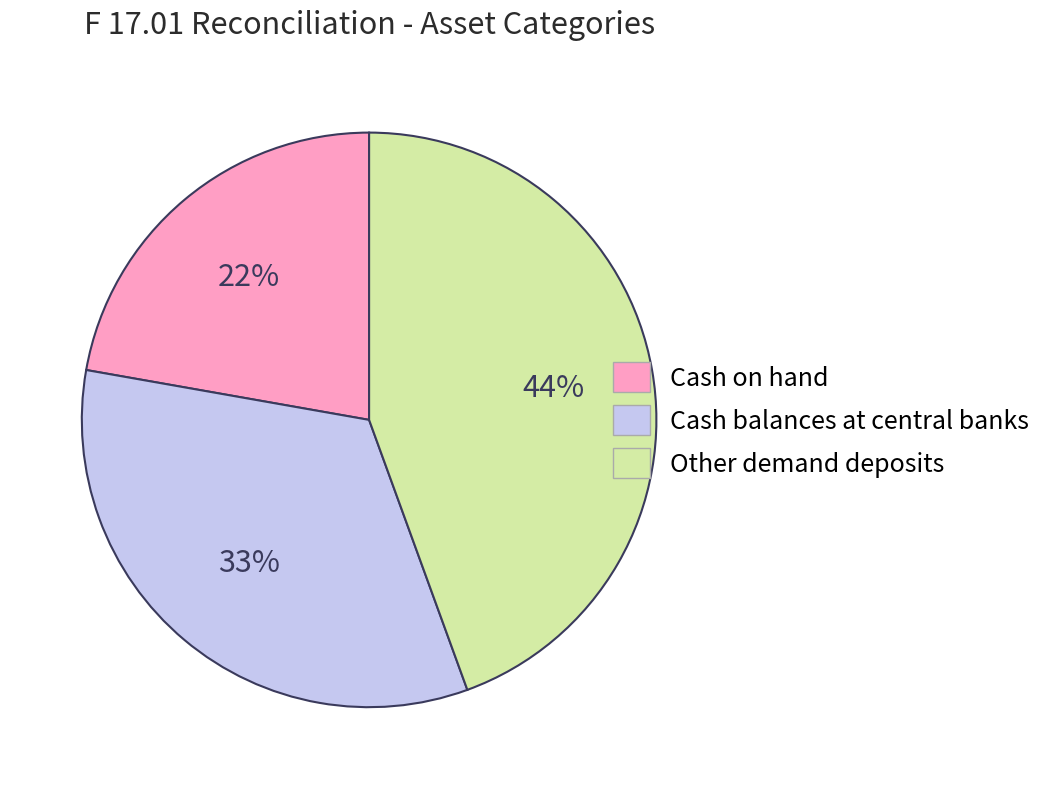

How many slices are in this pie chart?

3